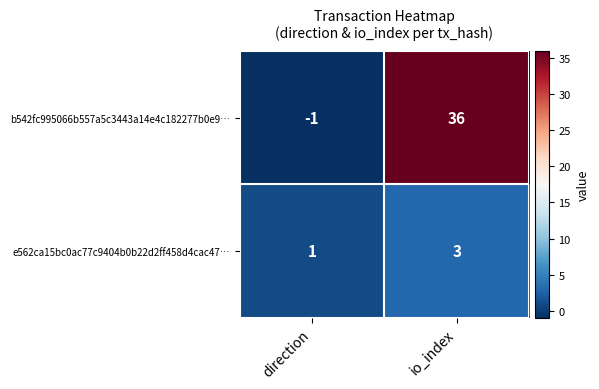

What is the spread (max minus min) of values at io_index?

33